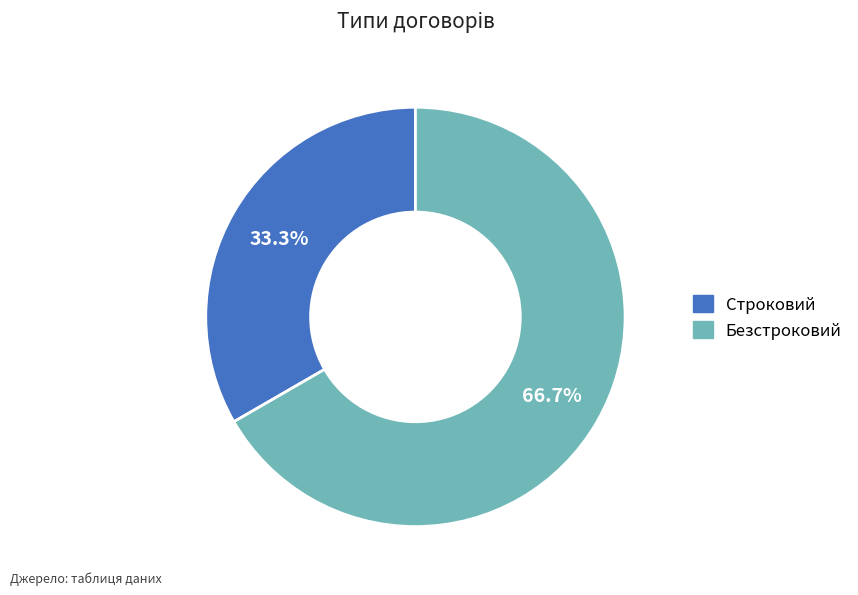

Between Безстроковий and Строковий, which is larger?

Безстроковий